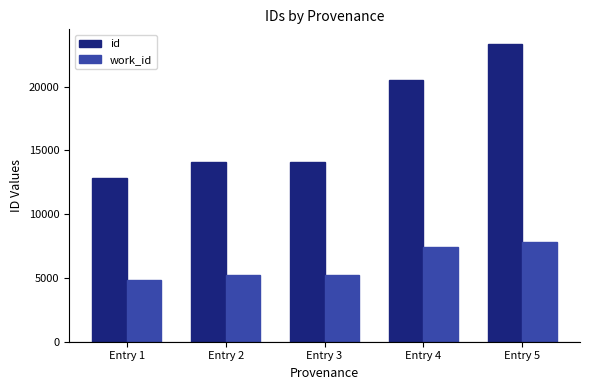

How many values in the id series are below 14112?

2